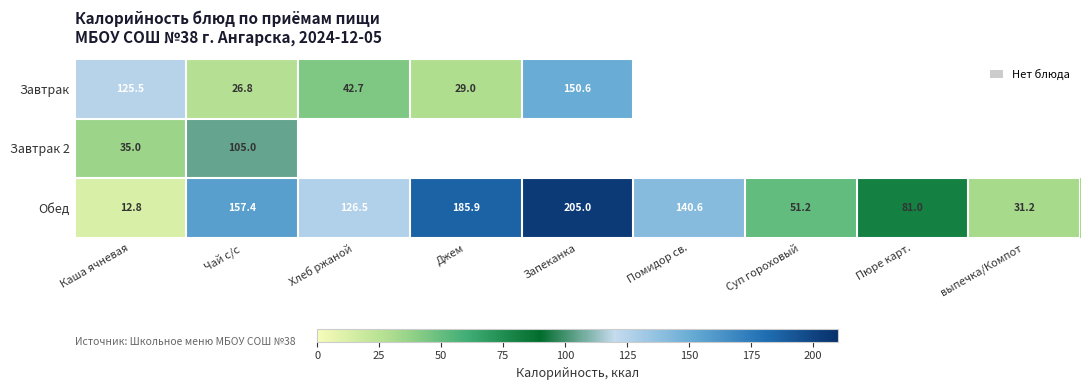

At which label does Обед first exceed 126?

Чай с/с